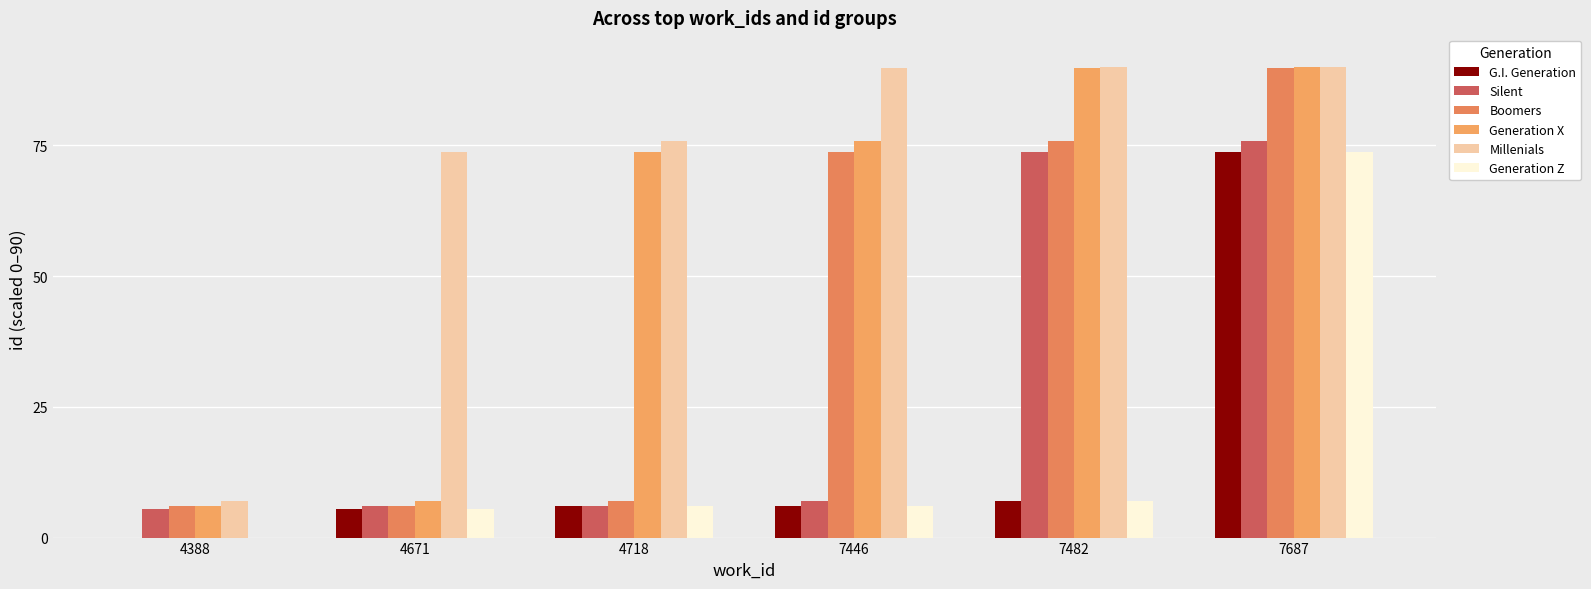

How many groups of bars are there?

6